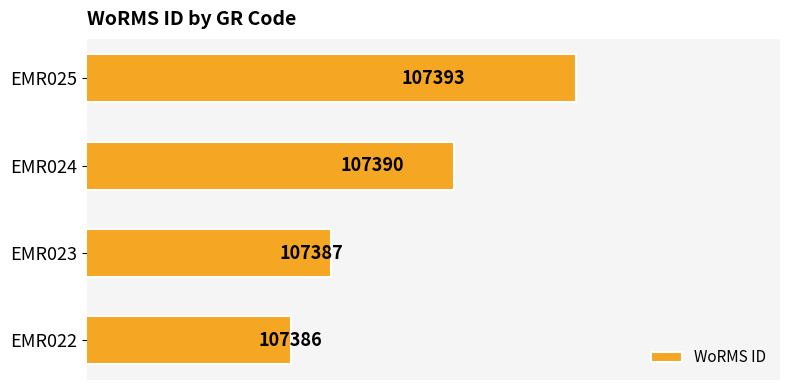

What is the difference between the second highest and second lowest values?

3